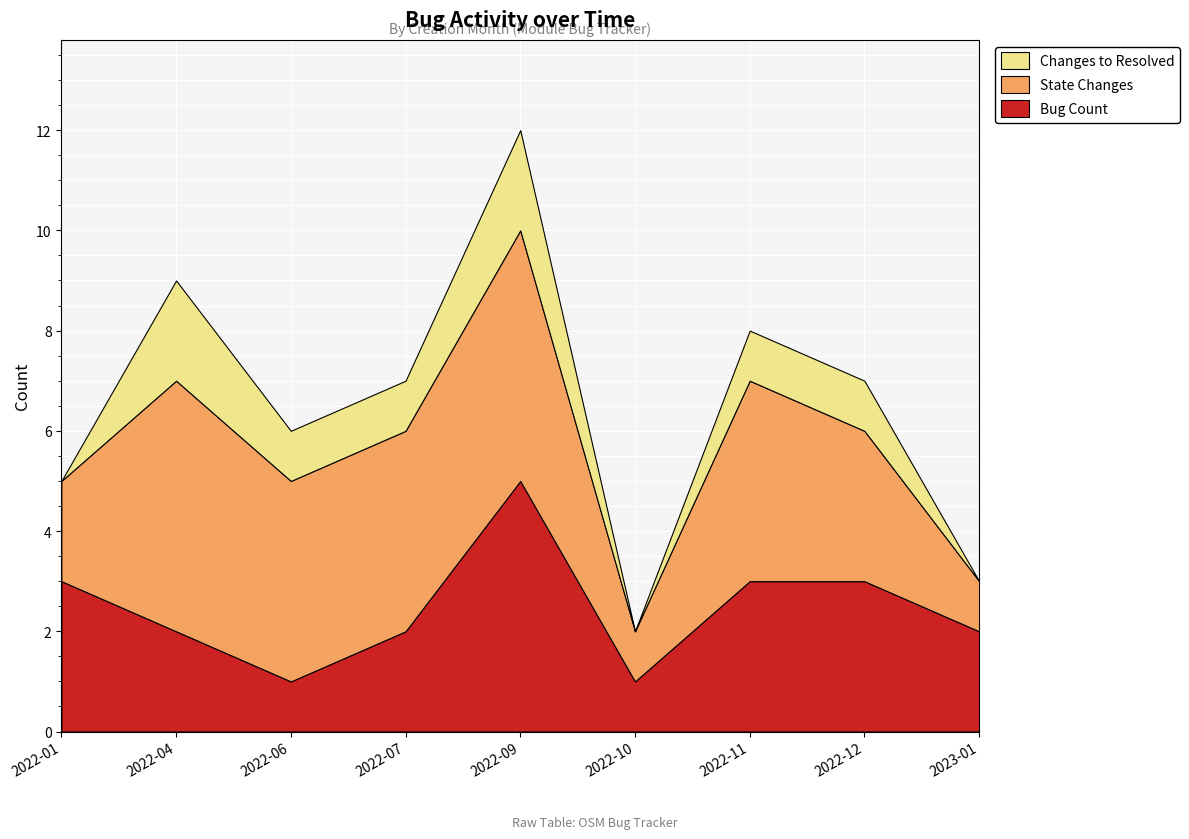

The BUG_COUNT series shows 2 at 2022-12. True or false?

False